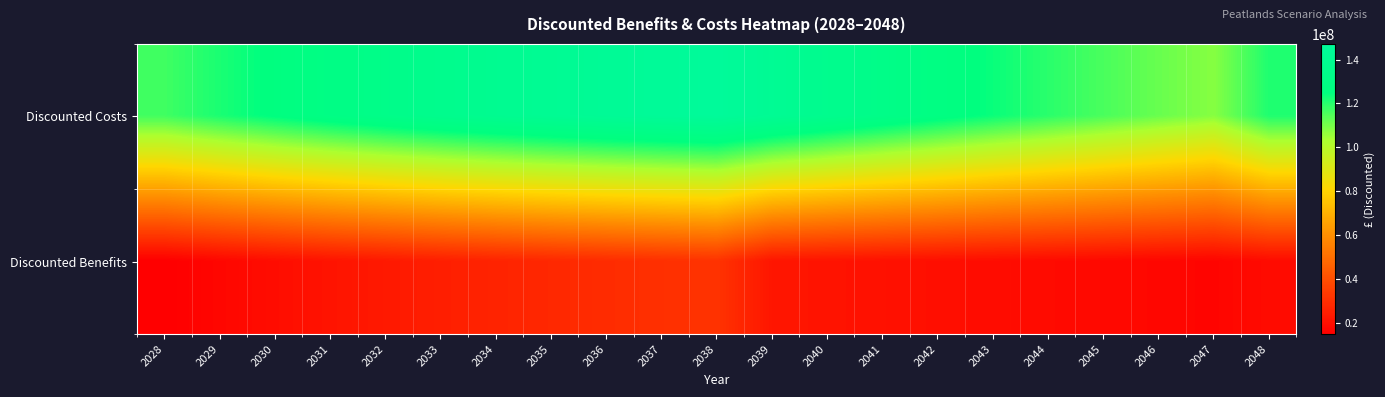

At which category does the chart reach its minimum across all series?

2028